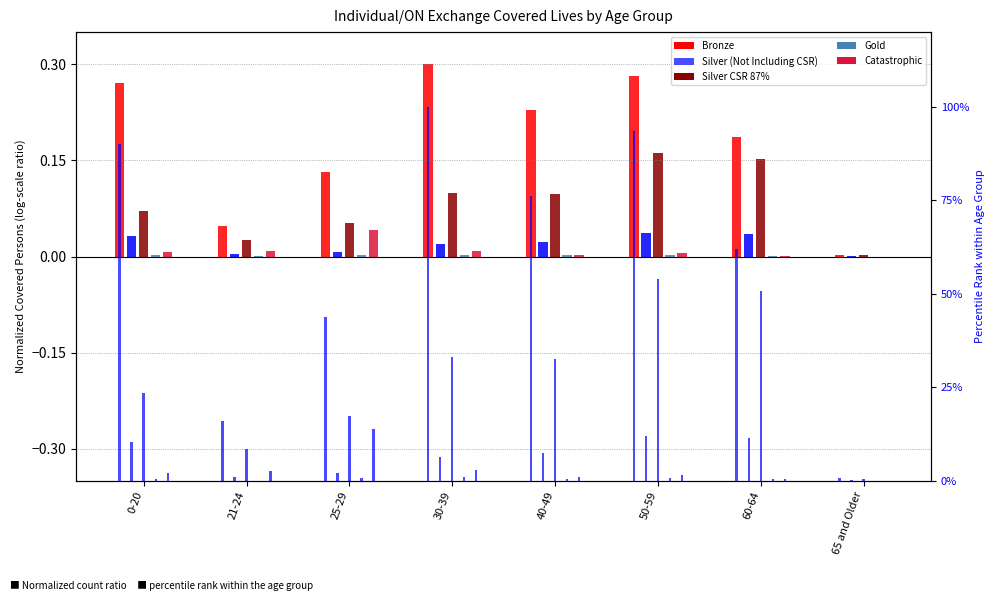

Count the number of categories in the chart.

8